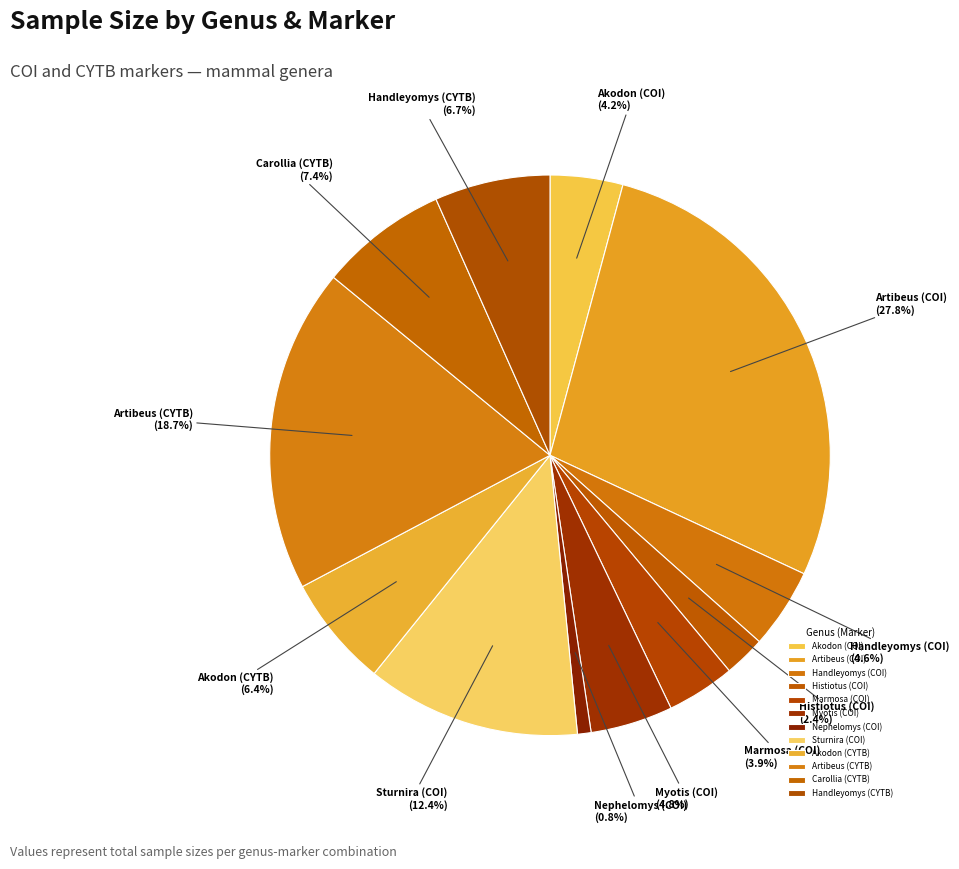

Does any single category account for the majority?

No